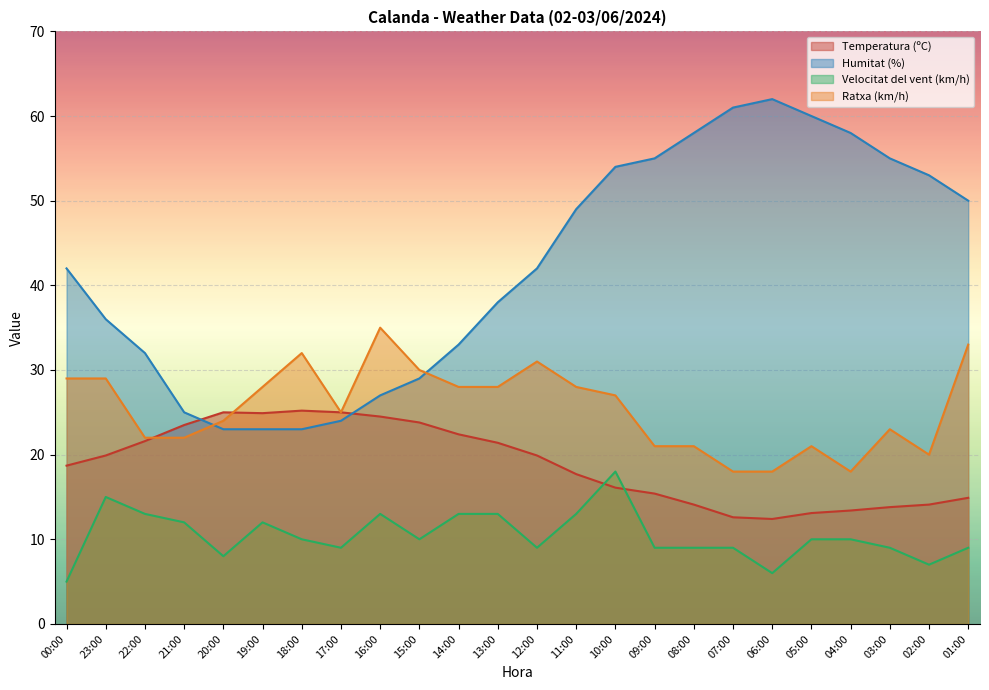

How many lines are shown in the chart?

4